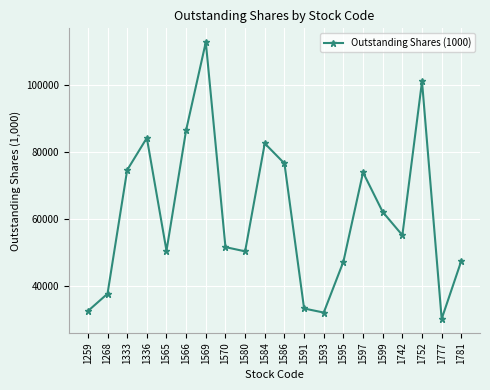

What is the value of the 7th point from the left?

112713